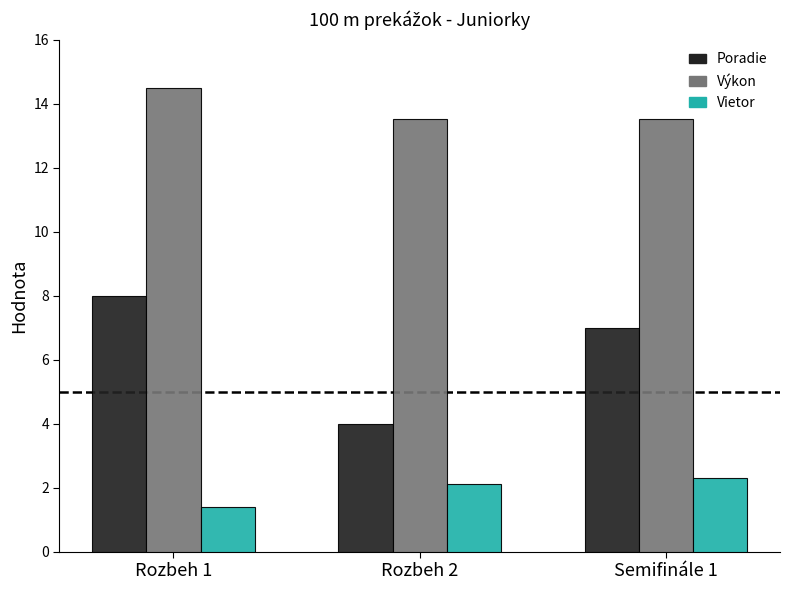

Is the value of Výkon at Rozbeh 1 greater than the value of Vietor at Rozbeh 2?

Yes